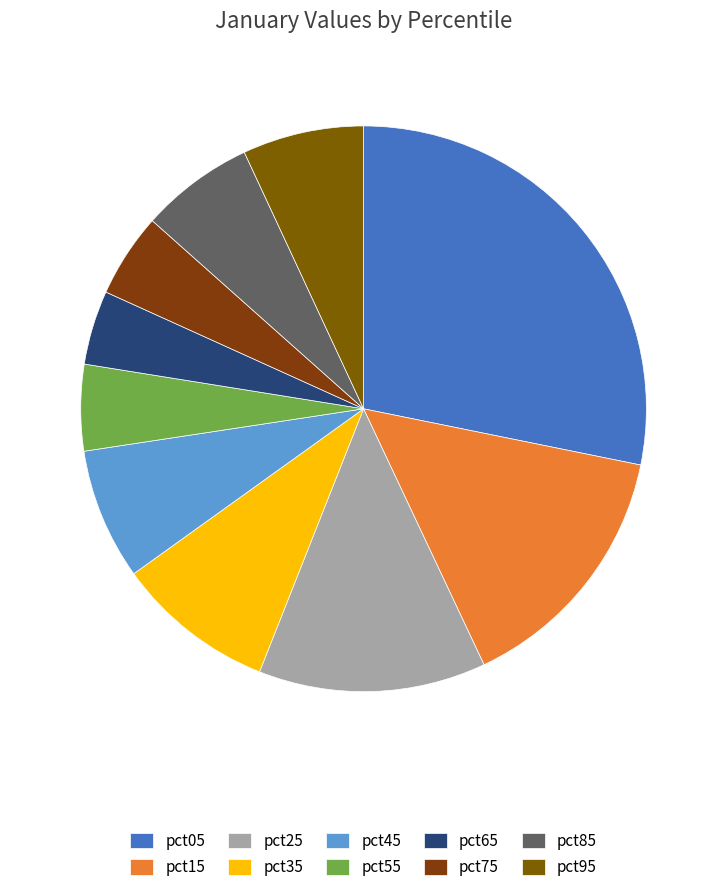

To the nearest percent, what is the average slice percentage?

10%